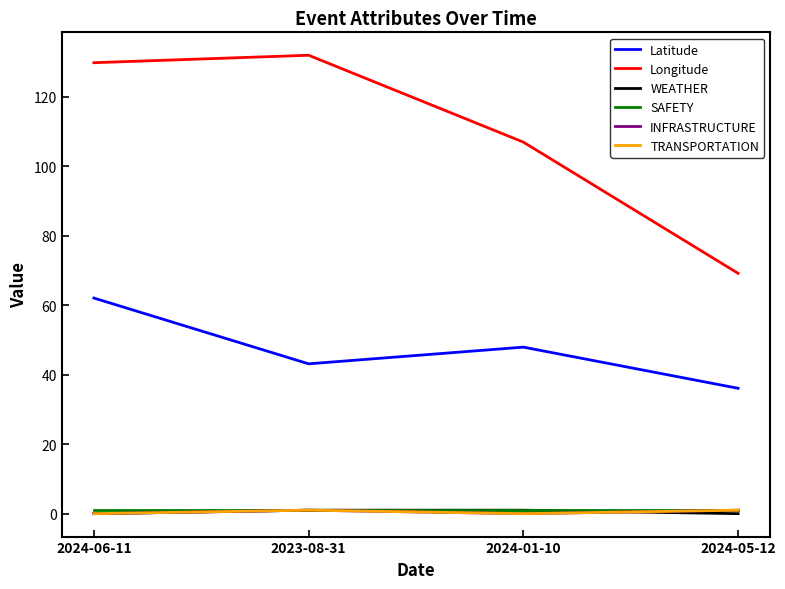

Is this an area chart (filled region under the line)?

No